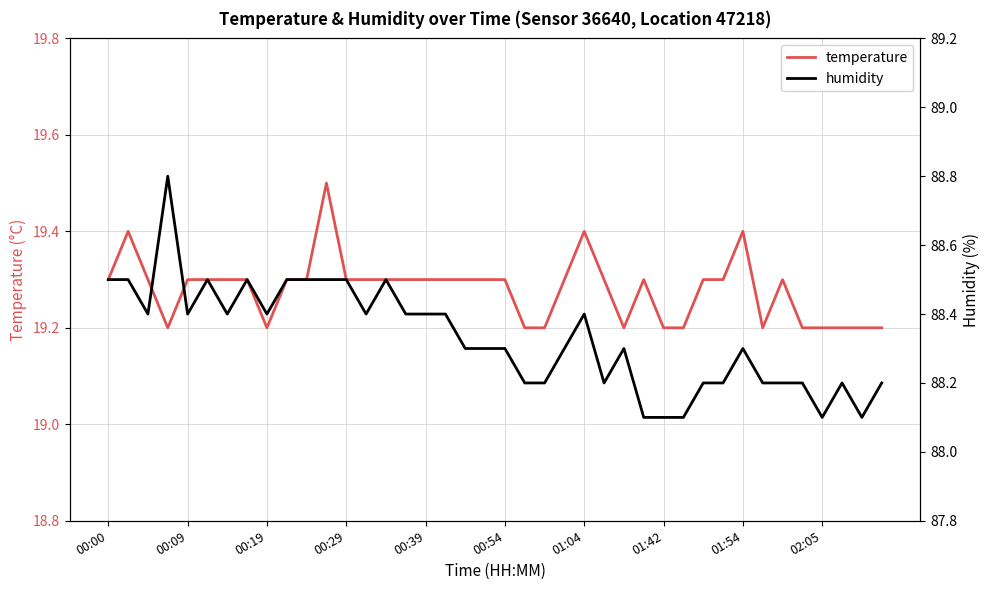

True or false: temperature has a value of 11.1 at 00:00.

False